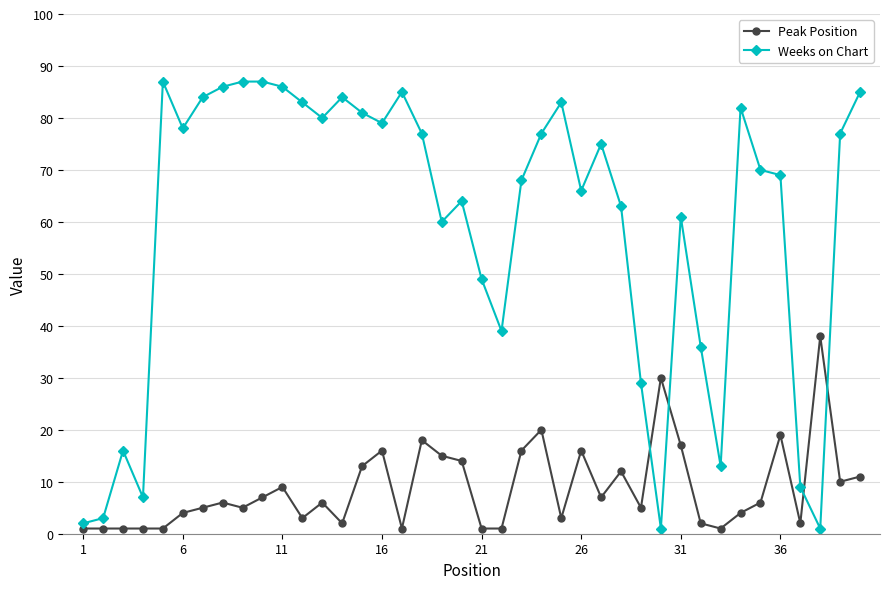

What is the sum of all Weeks on Chart values?

2369